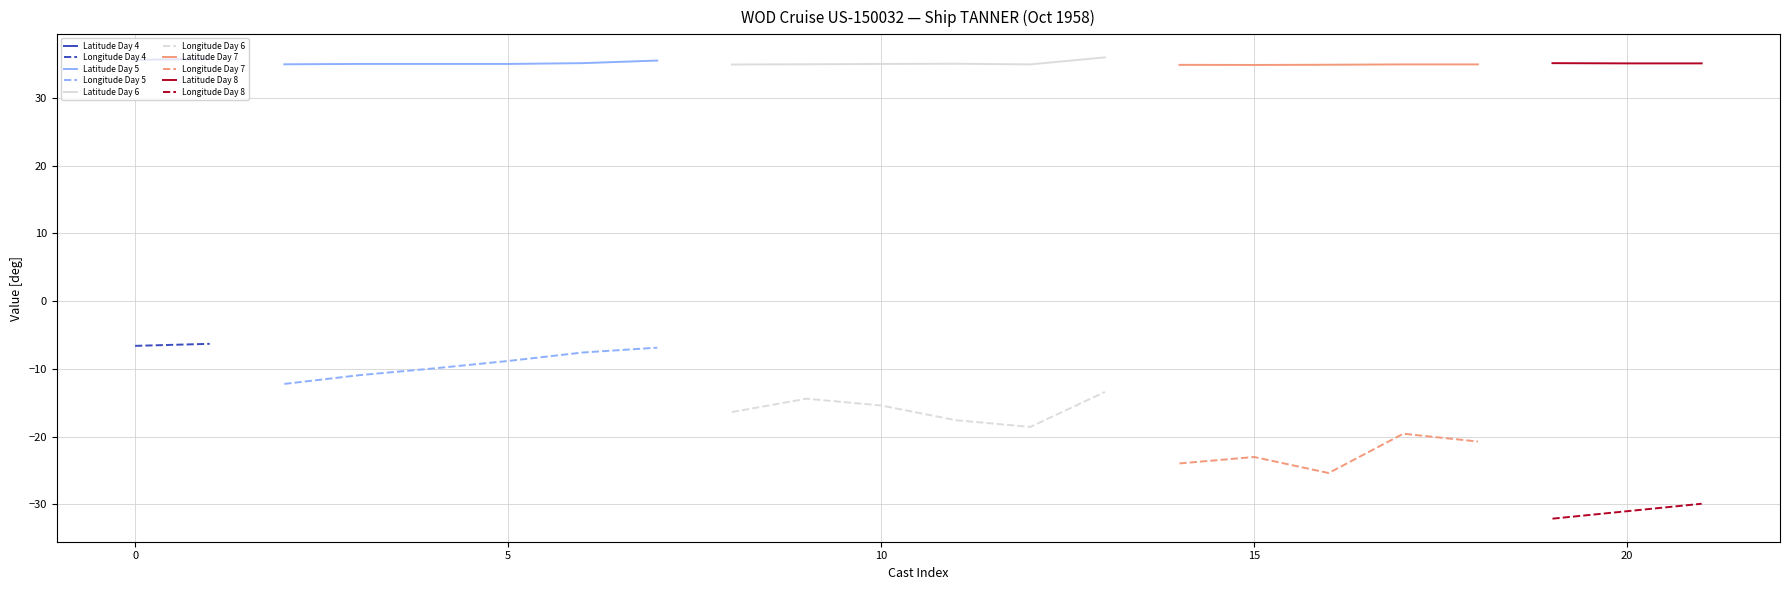

True or false: Longitude Day 5 and Latitude Day 5 cross at least once.

False